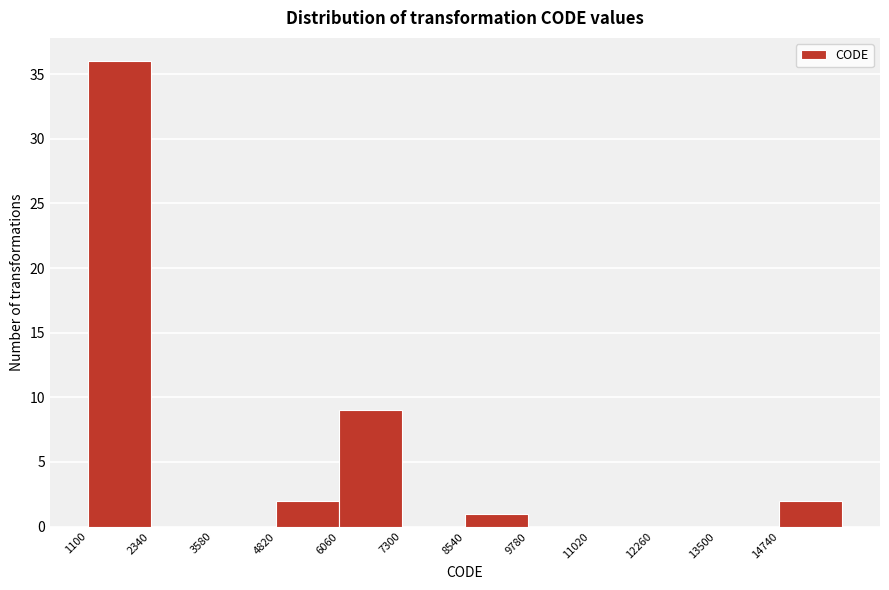

Reading left to right, list every bar in this chart as the range it spans on the x-axis followed by its height. Neither the bar edges nor the heights are printed on the chart, so give them approximately, as read against the axes.

1100 to 2340: 36
2340 to 3580: 0
3580 to 4820: 0
4820 to 6060: 2
6060 to 7300: 9
7300 to 8540: 0
8540 to 9780: 1
9780 to 11020: 0
11020 to 12260: 0
12260 to 13500: 0
13500 to 14740: 0
14740 to 15980: 2